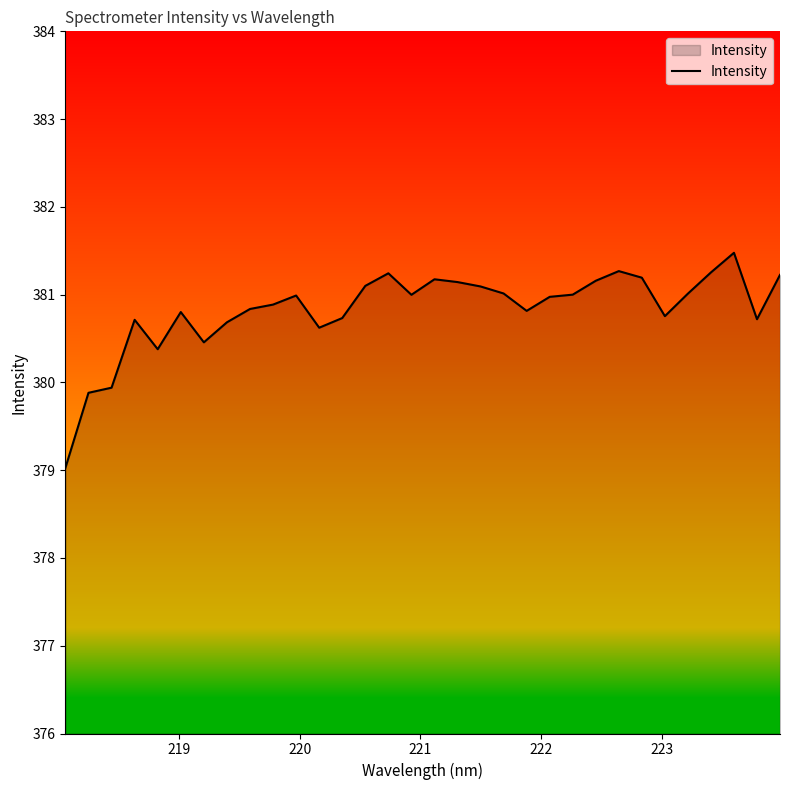

What is the greatest value displayed?

381.5